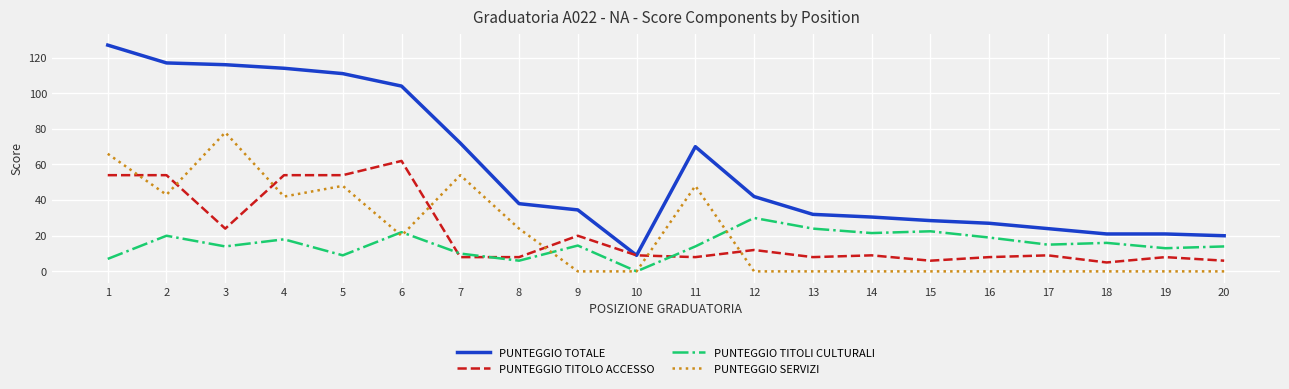

Which category has the highest value in the PUNTEGGIO TOTALE series?

1